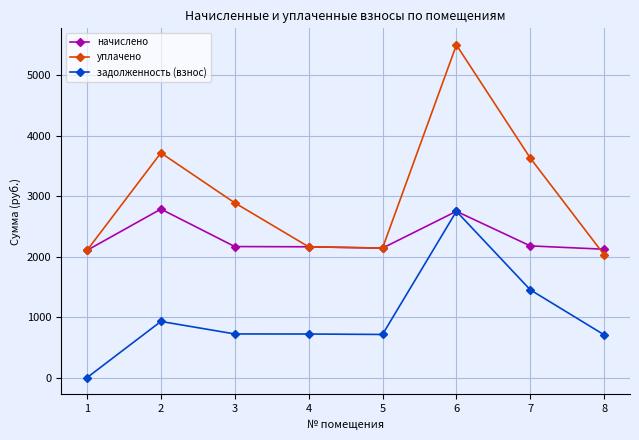

True or false: задолженность (взнос) and уплачено intersect in this chart.

False